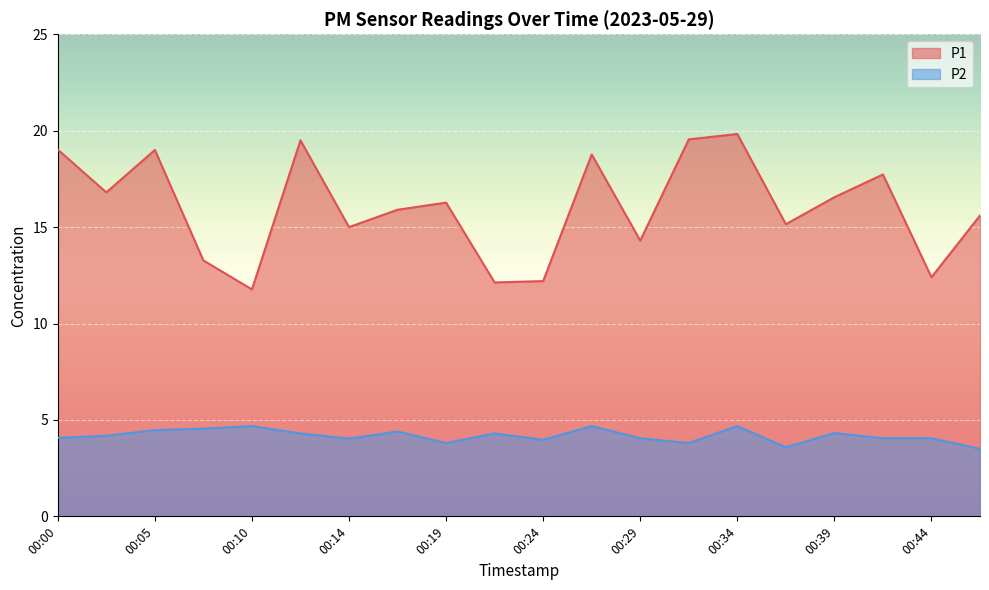

True or false: P1 has more than 2 interior local peaks.

True